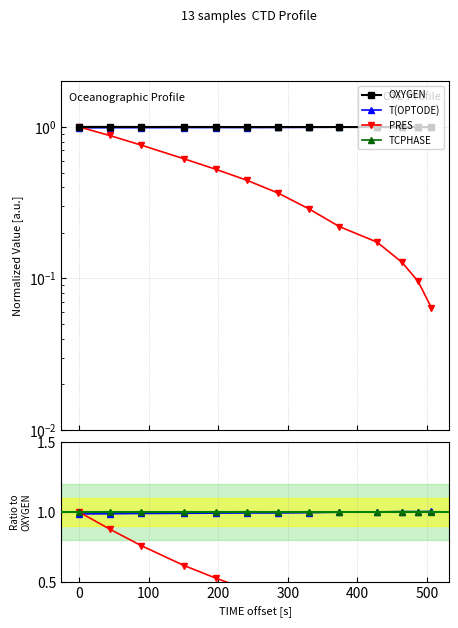

How many lines are shown in the chart?

4